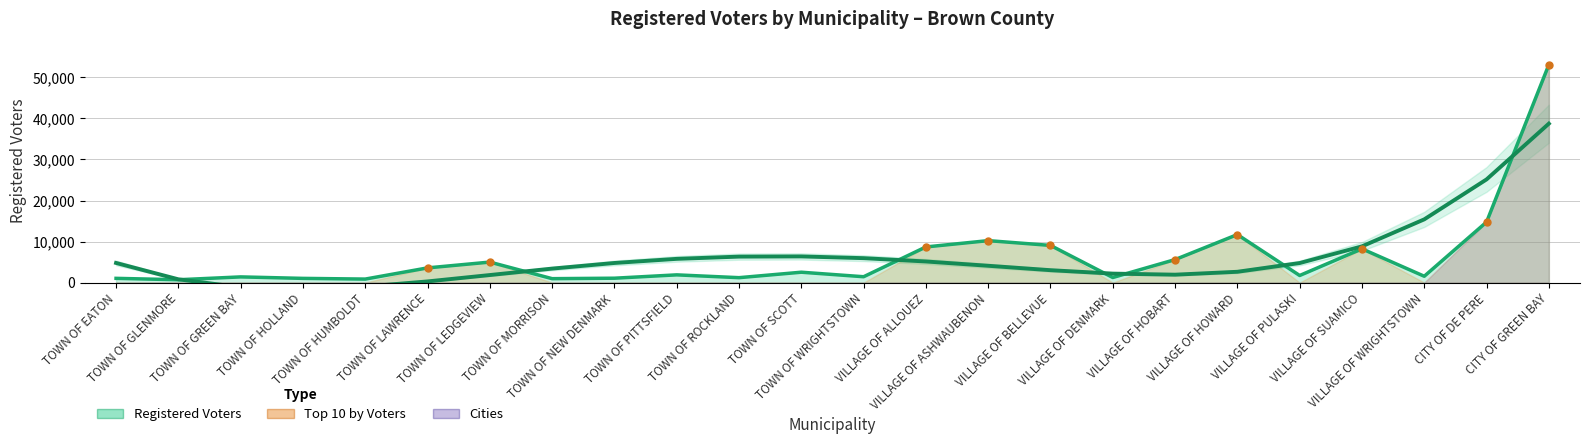

At which label does the data first exceed 1880?

TOWN OF LAWRENCE